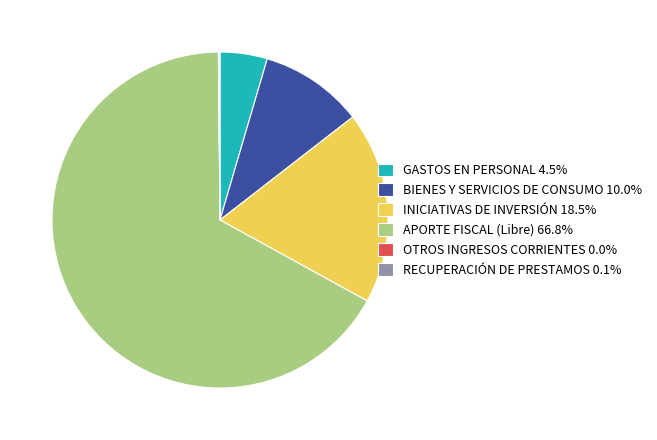

Which slice represents more than half of the pie?

APORTE FISCAL (Libre)